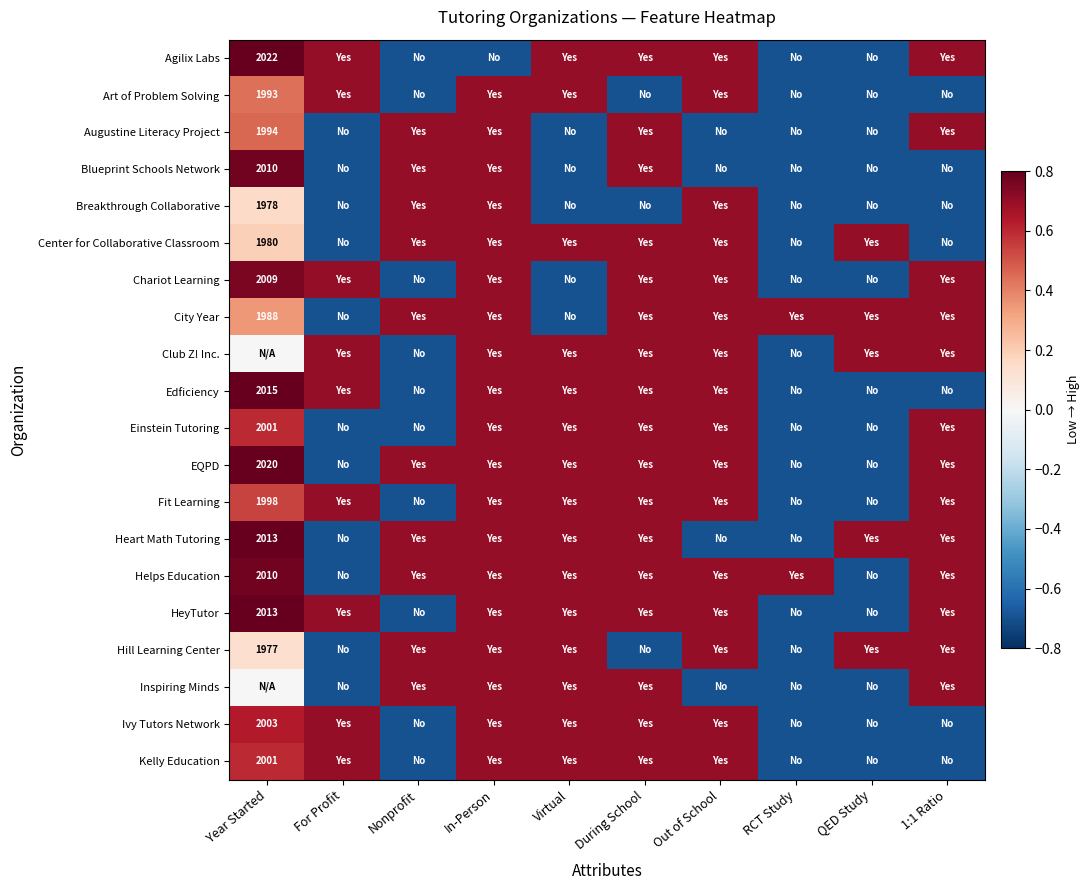

Which category has the highest value in the Agilix Labs series?

Year Started